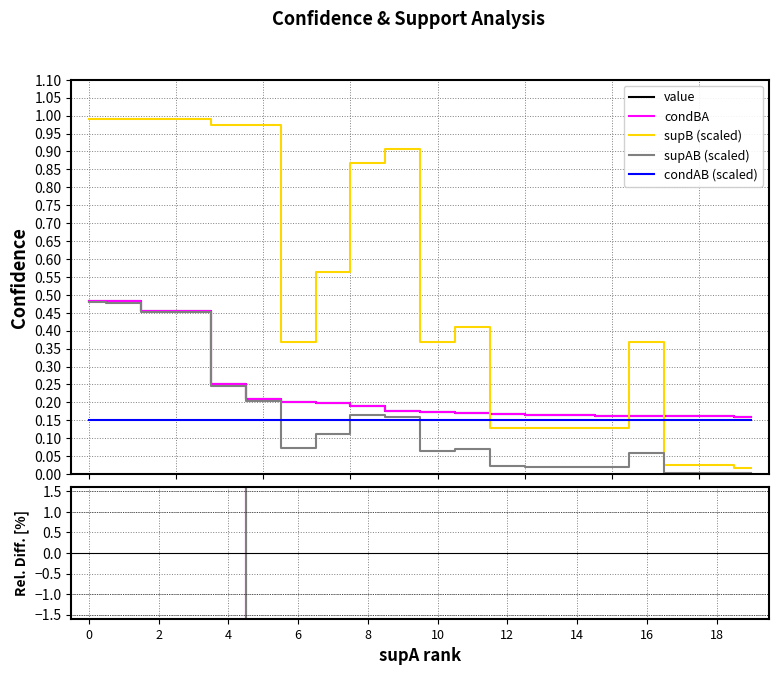

Which label corresponds to the smallest value in the chart?

19